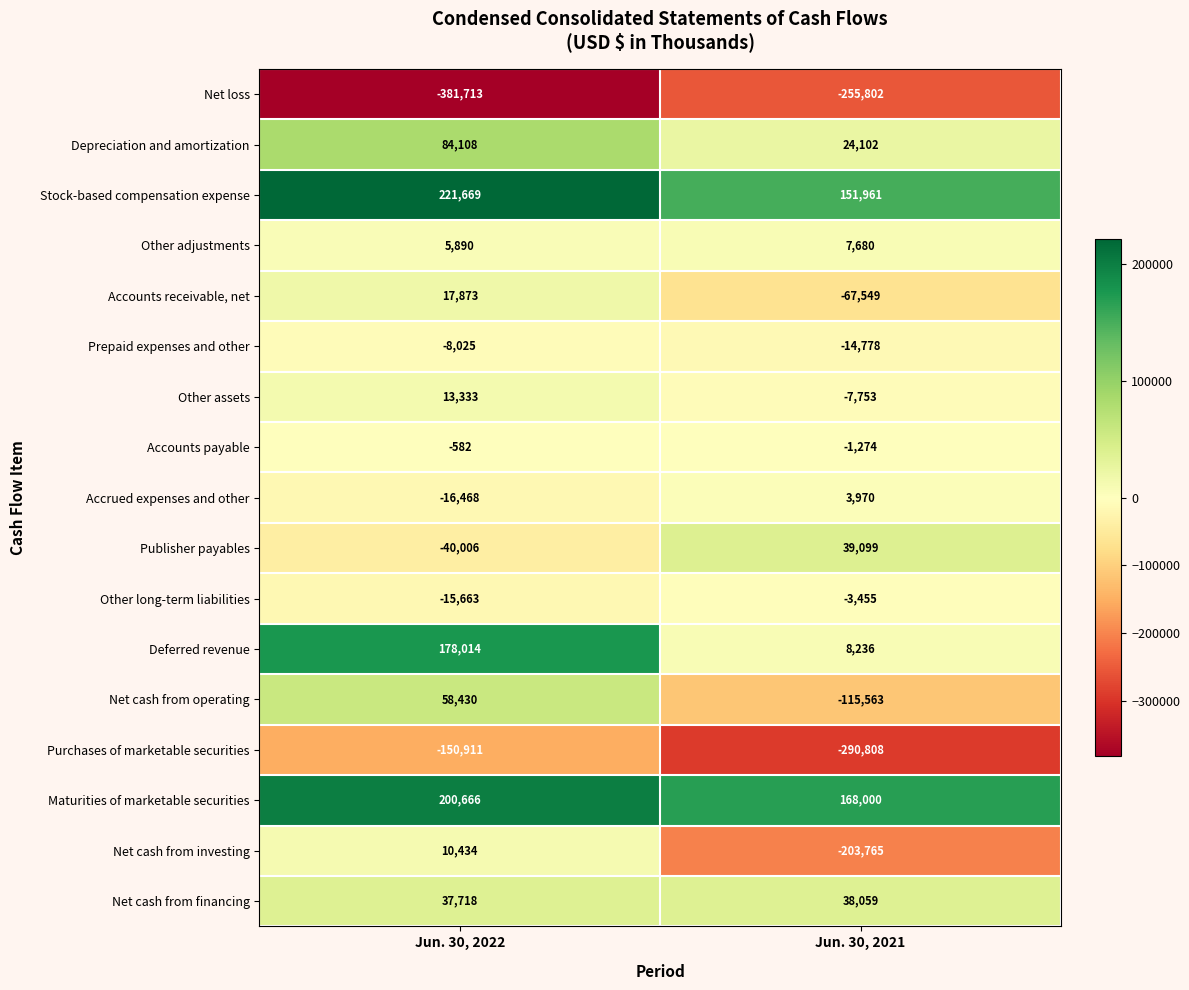

What is the highest value of the Accrued expenses and other series?

3970